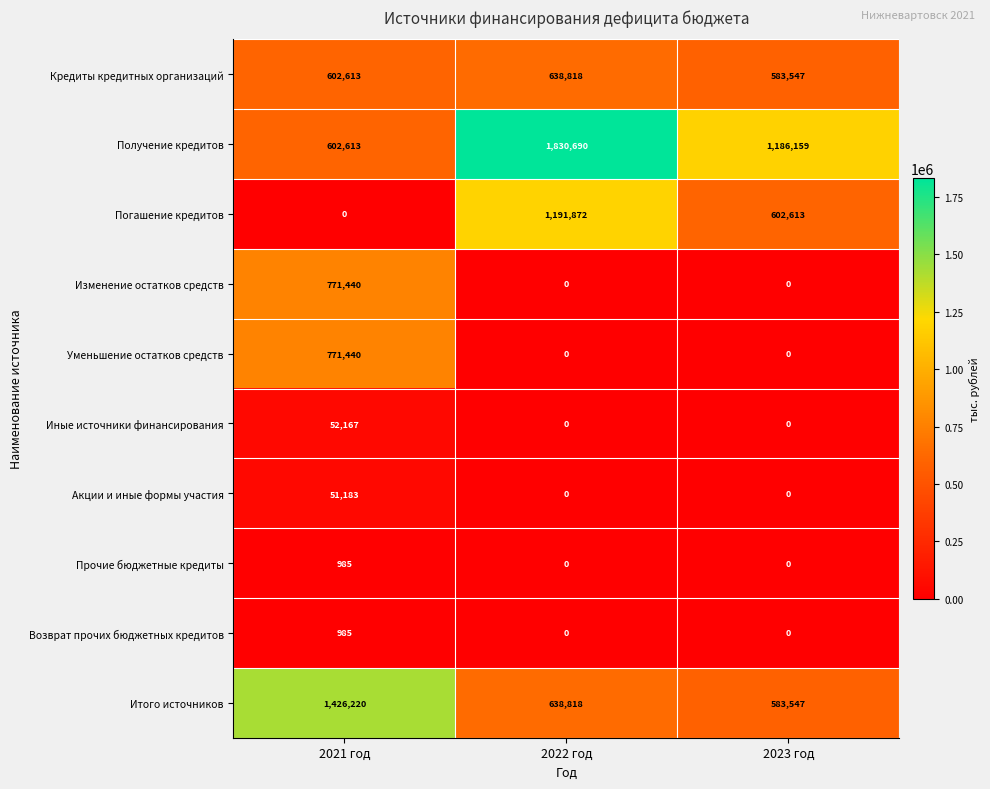

How many distinct data groups are displayed?

10